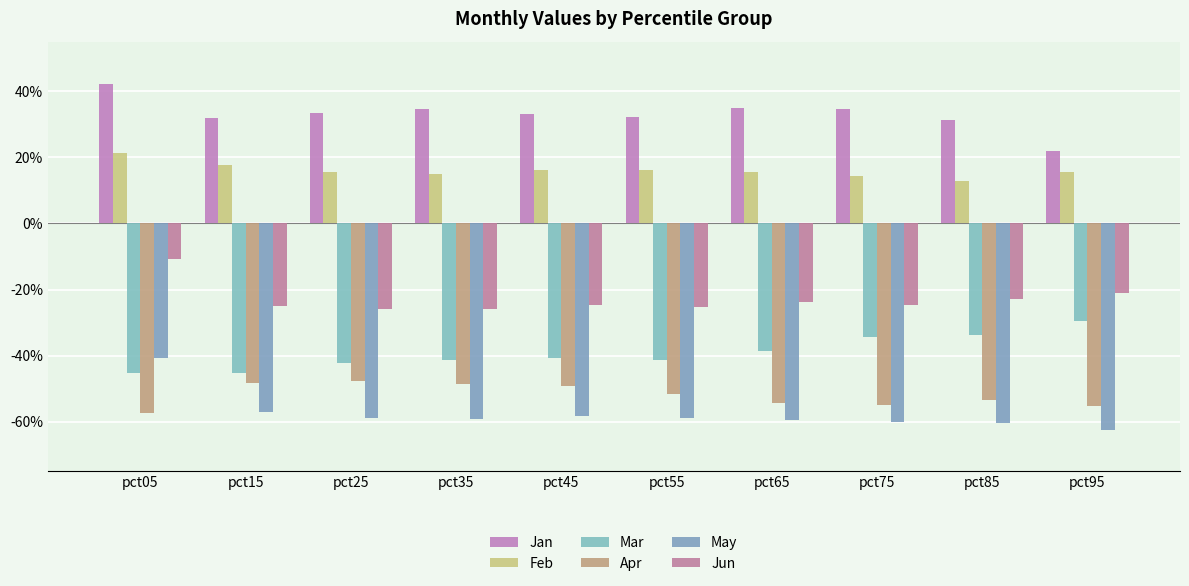

What is the sum of all Feb values?

1.6